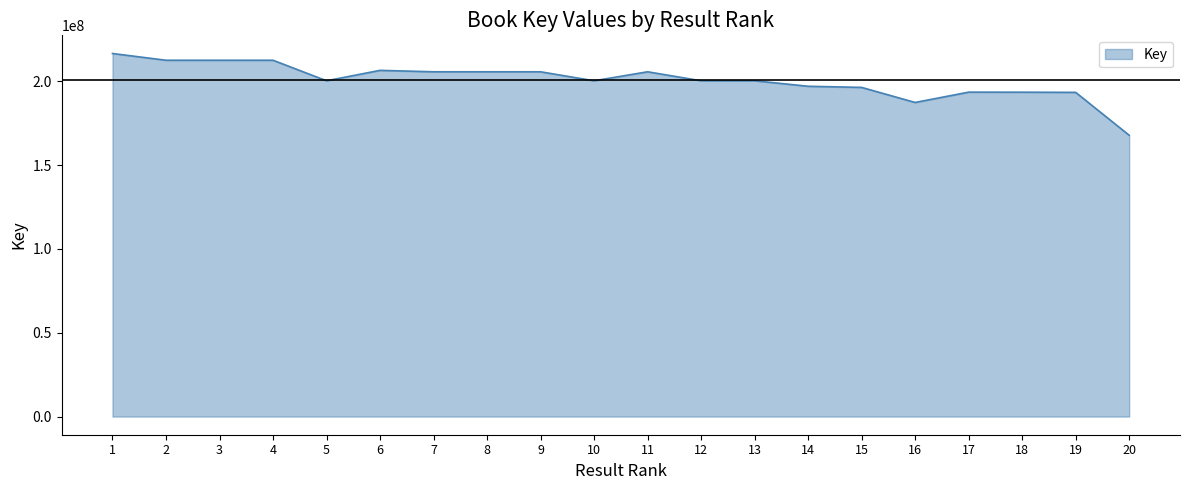

What is the maximum value shown in the chart?

216498269